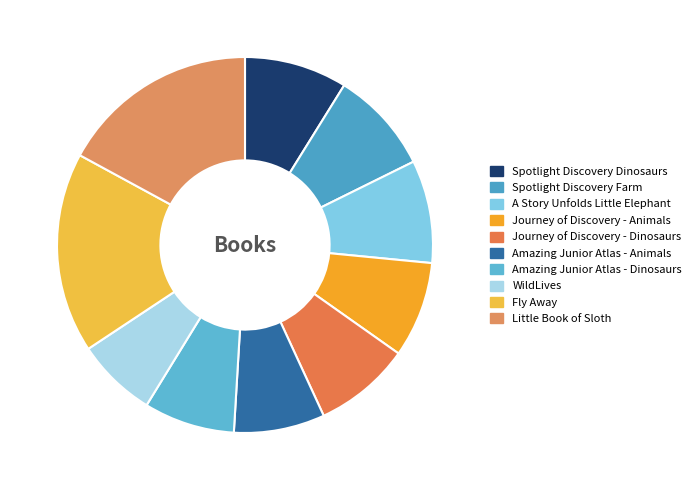

Which slice is the smallest?

WildLives